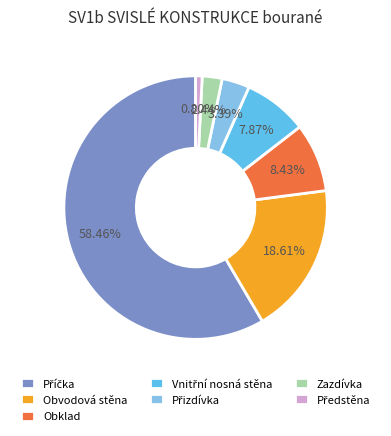

Is there a majority slice in this chart?

Yes